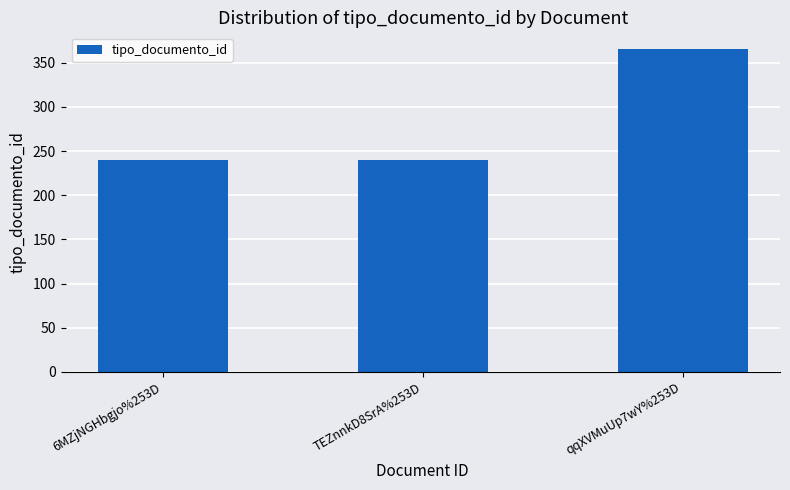

What is the value of the 3rd bar from the left?

366